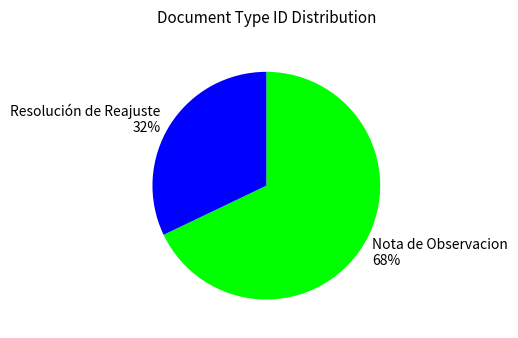

Combined, do Nota de Observacion and Resolución de Reajuste account for over 50%?

Yes